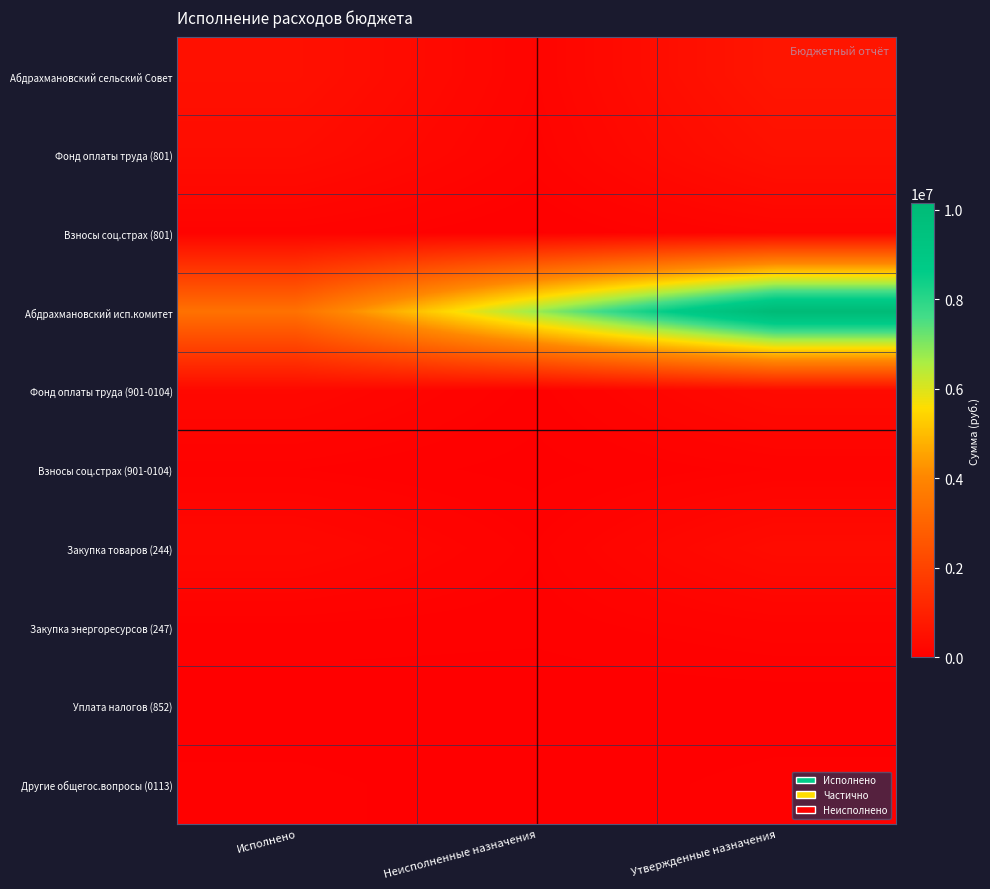

Reading left to right, extract all data points from this chart.

Абдрахмановский сельский Совет: Исполнено=506336.0	Неисполненные назначения=154095.9	Утвержденные назначения=660432.0
Фонд оплаты труда (801): Исполнено=386885.0	Неисполненные назначения=120359.0	Утвержденные назначения=507244.0
Взносы соц.страх (801): Исполнено=119451.1	Неисполненные назначения=33736.9	Утвержденные назначения=153188.0
Абдрахмановский исп.комитет: Исполнено=3397531.3	Неисполненные назначения=6750872.4	Утвержденные назначения=10148403.7
Фонд оплаты труда (901-0104): Исполнено=265957.2	Неисполненные назначения=63003.8	Утвержденные назначения=328961.0
Взносы соц.страх (901-0104): Исполнено=79663.7	Неисполненные назначения=19685.1	Утвержденные назначения=99348.8
Закупка товаров (244): Исполнено=277432.8	Неисполненные назначения=83269.1	Утвержденные назначения=360702.0
Закупка энергоресурсов (247): Исполнено=70429.9	Неисполненные назначения=54049.6	Утвержденные назначения=124479.5
Уплата налогов (852): Исполнено=3000.0	Неисполненные назначения=0.0	Утвержденные назначения=3000.0
Другие общегос.вопросы (0113): Исполнено=54345.0	Неисполненные назначения=4700.0	Утвержденные назначения=59045.0